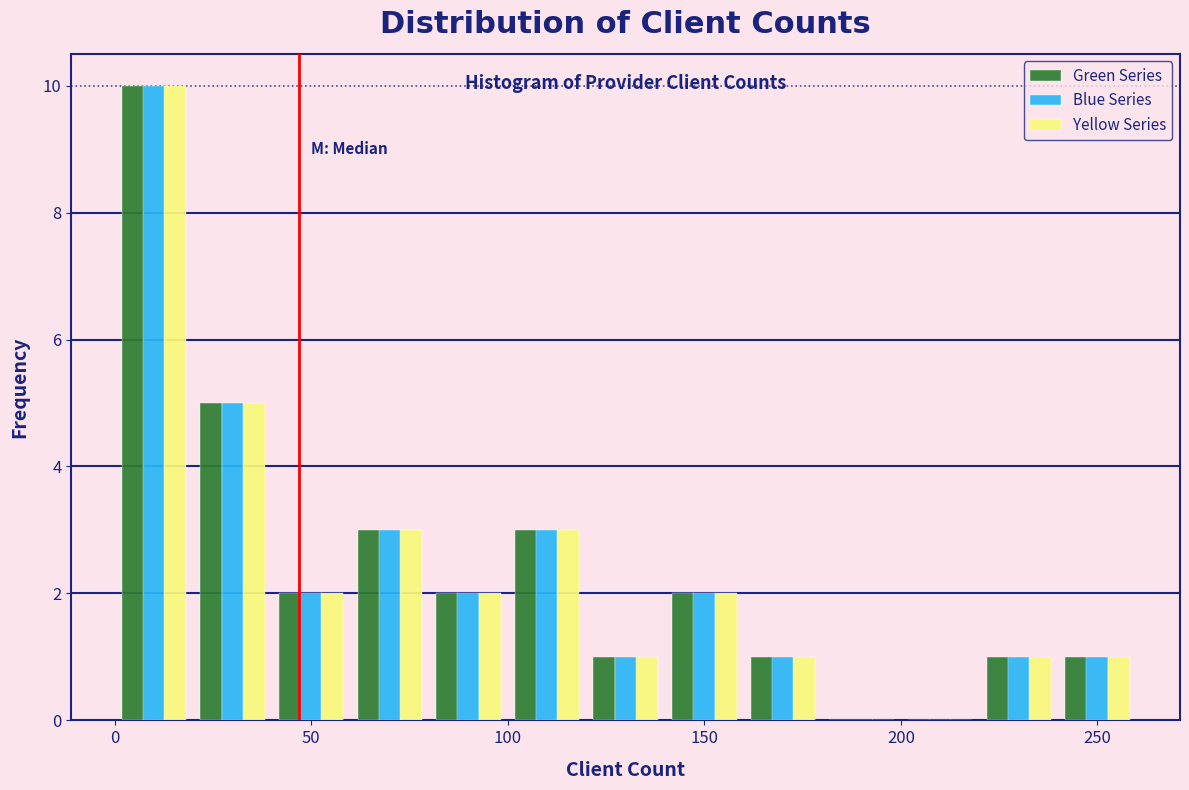

In the Blue Series series, which range on the x-axis has the tallest bar?

0 to 20